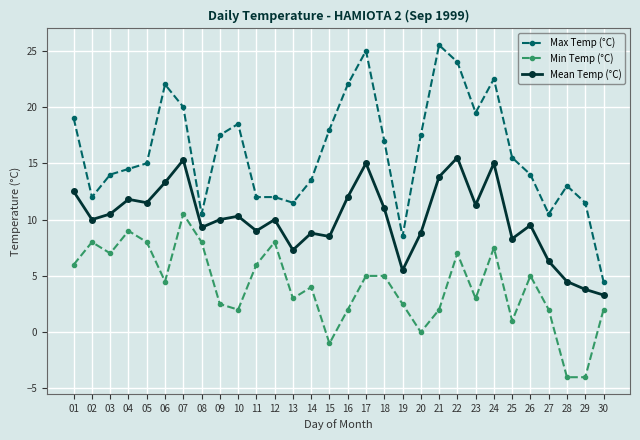

True or false: Mean Temp (°C) and Max Temp (°C) cross at least once.

False